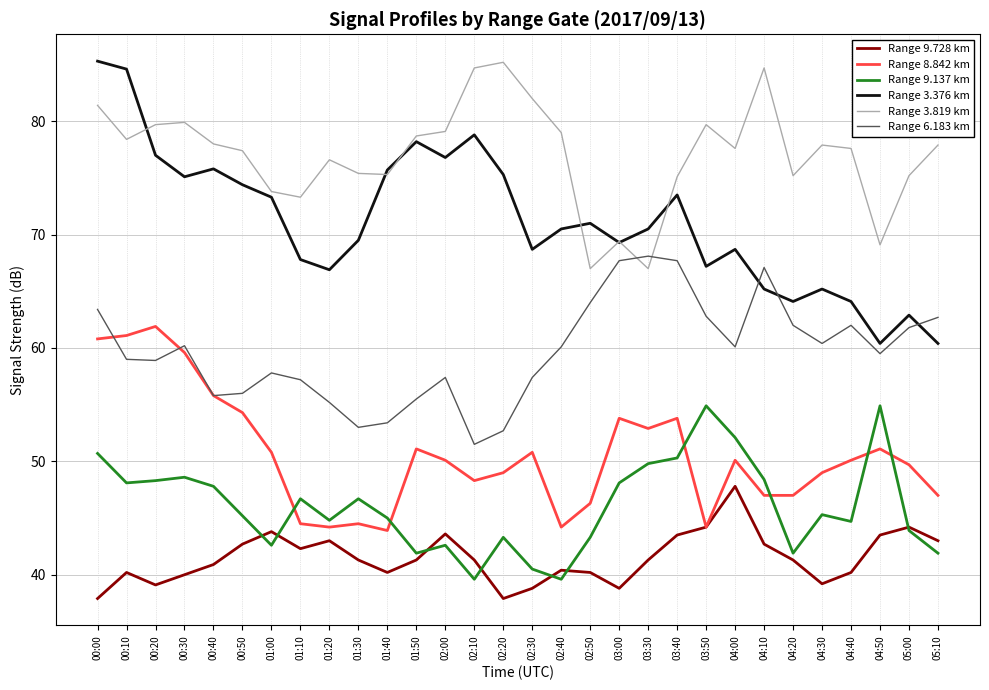

What is the minimum value shown in the chart?

37.9